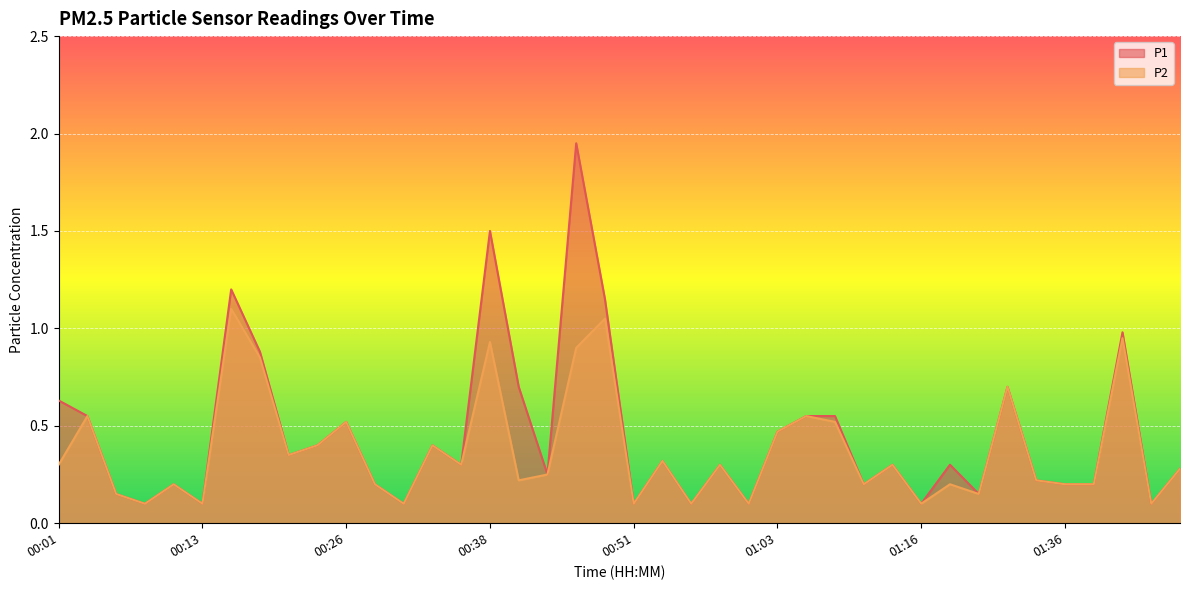

Rank the series by their maximum value, from lowest to highest.

P2, P1